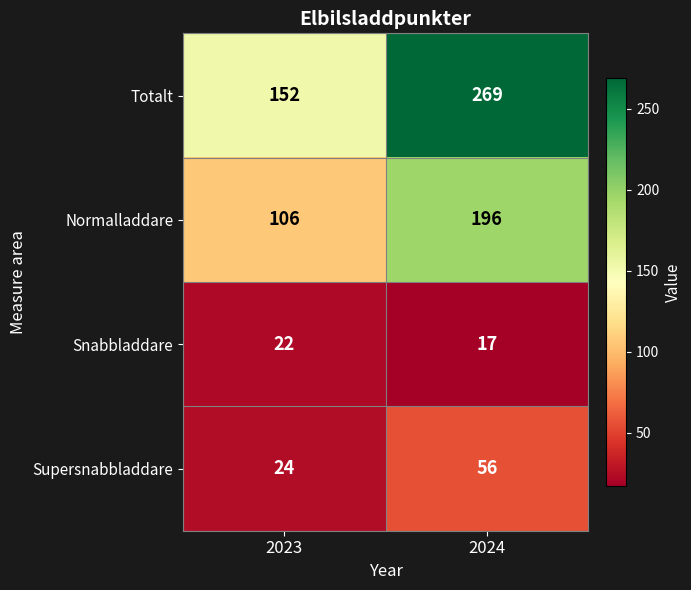

Where is Snabbladdare nearest to the value 19?

2024